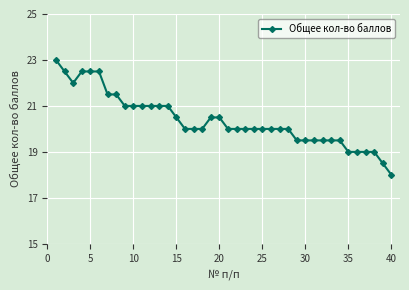

What is the difference between the maximum and minimum values?

5.0